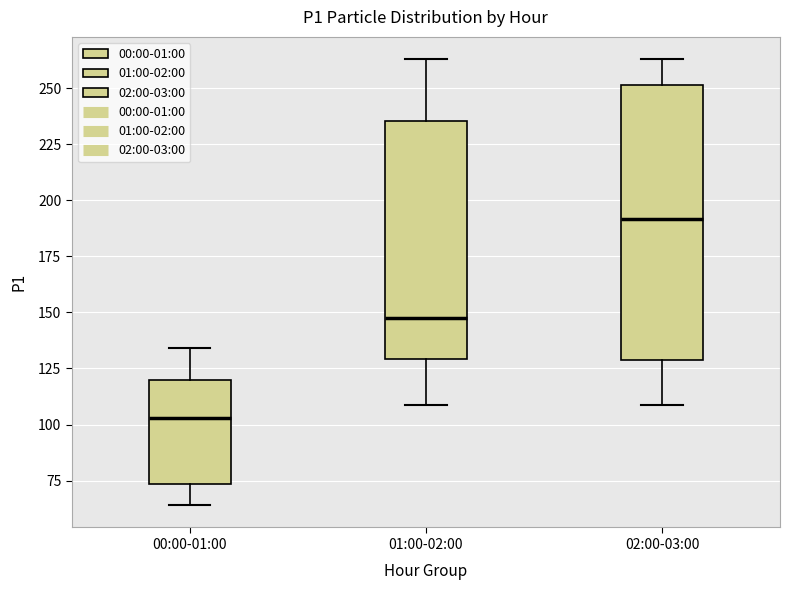

Which box has the highest median line?

02:00-03:00